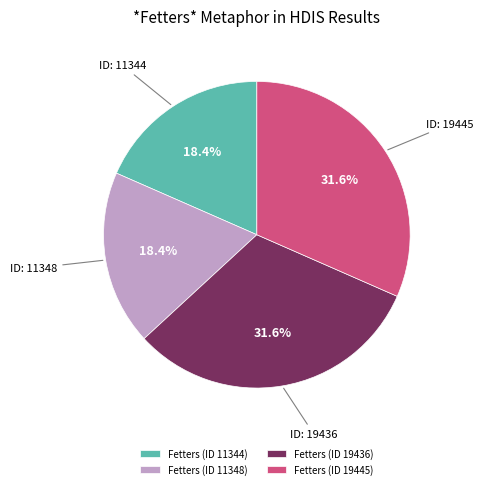

Is it true that Fetters (ID 11348) is 32% of the pie?

False